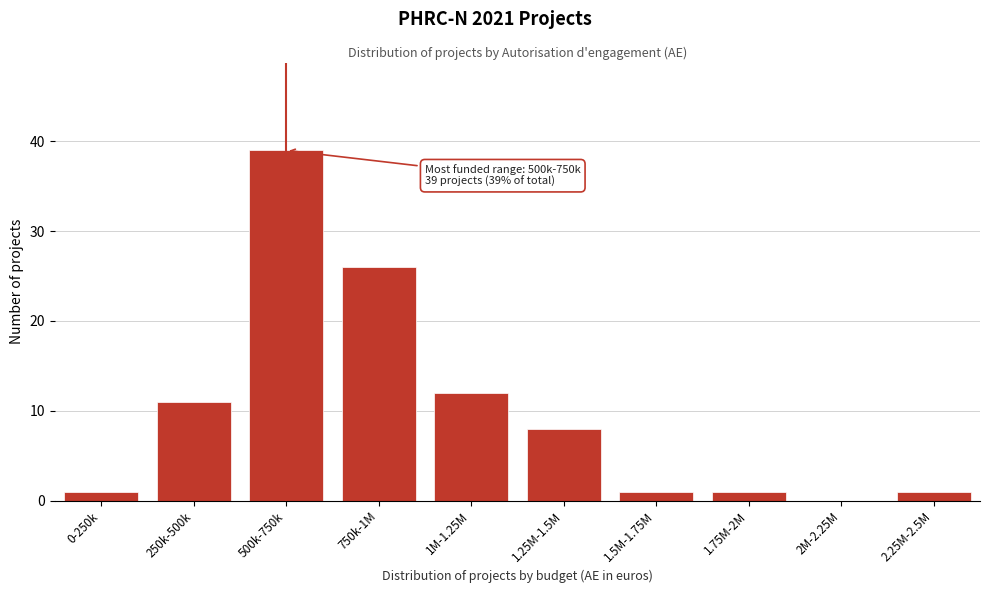

Reading left to right, extract all data points from this chart.

0-250k=1	250k-500k=11	500k-750k=39	750k-1M=26	1M-1.25M=12	1.25M-1.5M=8	1.5M-1.75M=1	1.75M-2M=1	2M-2.25M=0	2.25M-2.5M=1